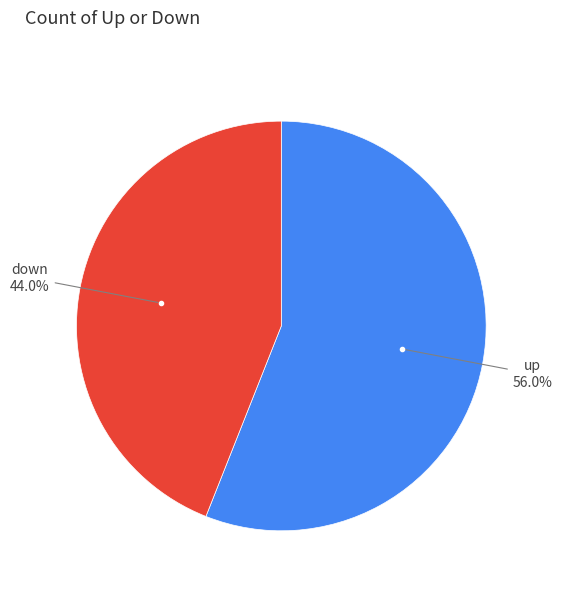

Which slice represents more than half of the pie?

up